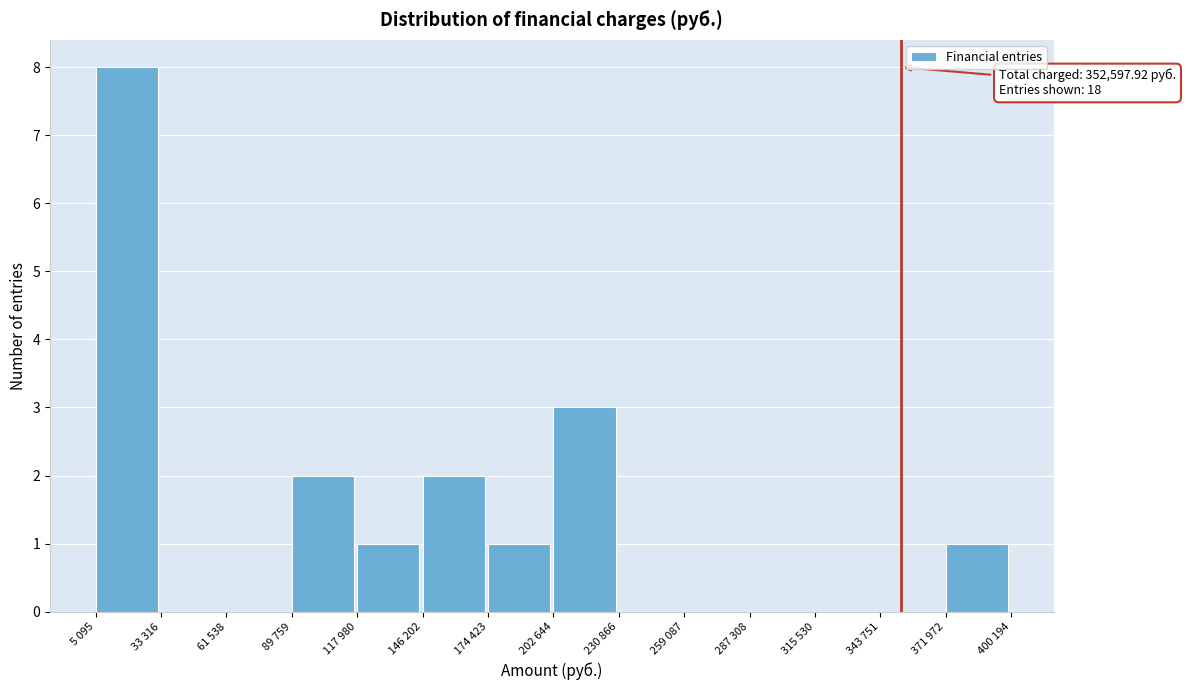

Reading right to left, list all the values displayed in this chart.

371 972=1	343 751=0	315 530=0	287 308=0	259 087=0	230 866=0	202 644=3	174 423=1	146 202=2	117 980=1	89 759=2	61 538=0	33 316=0	5 095=8